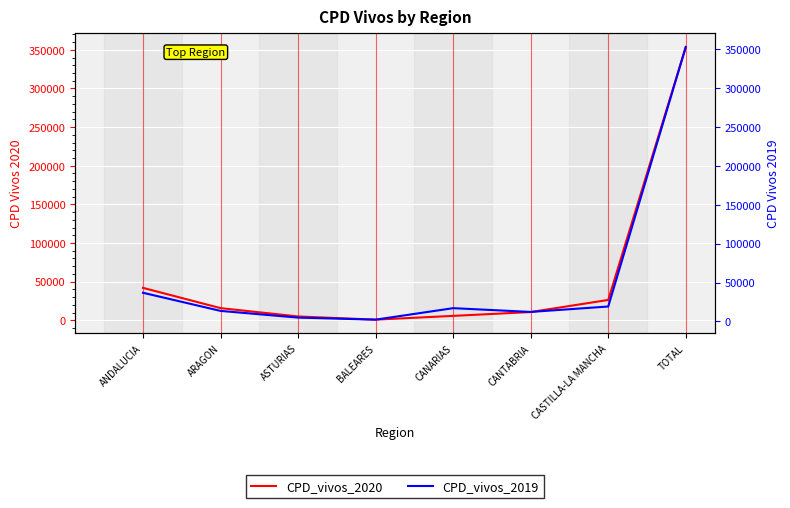

Reading left to right, extract all data points from this chart.

CPD_vivos_2020: 41991	15769	4972	861	5736	10695	26355	353679
CPD_vivos_2019: 36791	13464	4829	2220	16986	12141	19112	352951